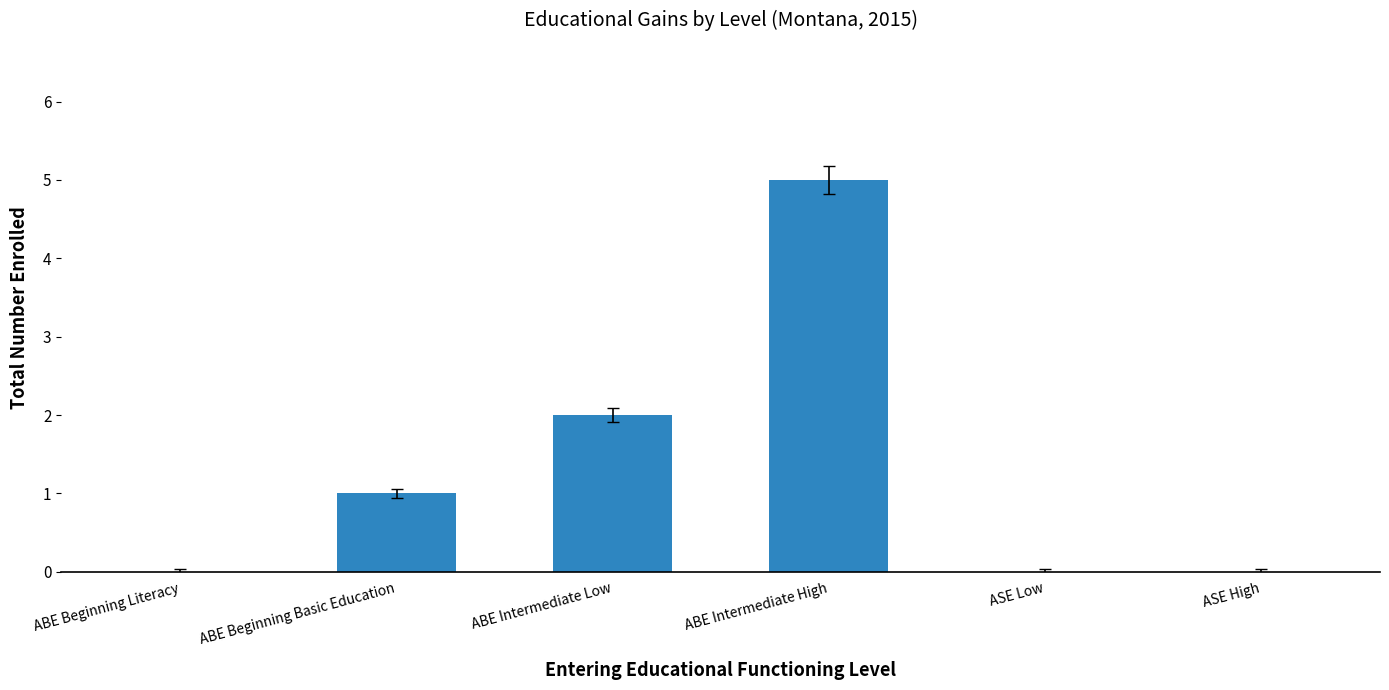

How many series are shown in this chart?

1